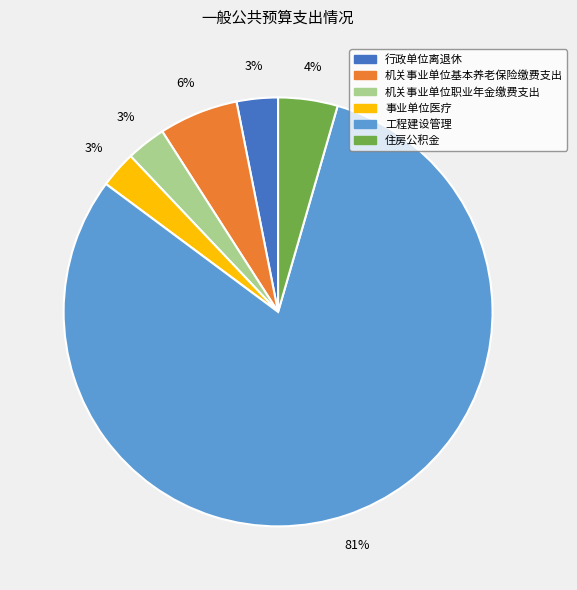

To the nearest percent, what is the combined percentage of 行政单位离退休 and 机关事业单位职业年金缴费支出?

6%